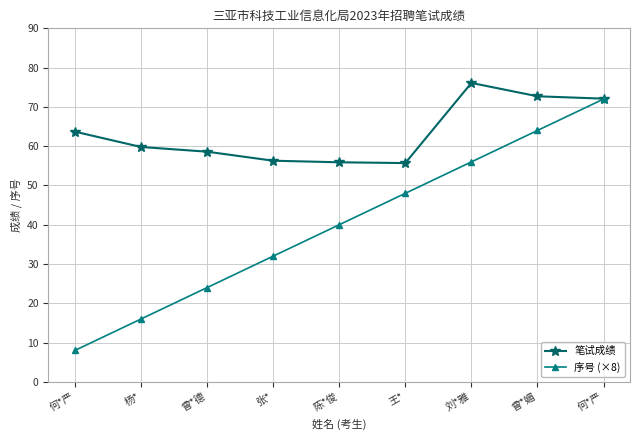

Reading left to right, transcribe all the data shown in this chart.

笔试成绩: 何*严=63.7	杨*=59.8	曾*德=58.6	张*=56.3	陈*俊=55.9	王*=55.7	刘*雅=76.1	曾*媚=72.7	何*严=72.1
序号 (×8): 何*严=8.0	杨*=16.0	曾*德=24.0	张*=32.0	陈*俊=40.0	王*=48.0	刘*雅=56.0	曾*媚=64.0	何*严=72.0